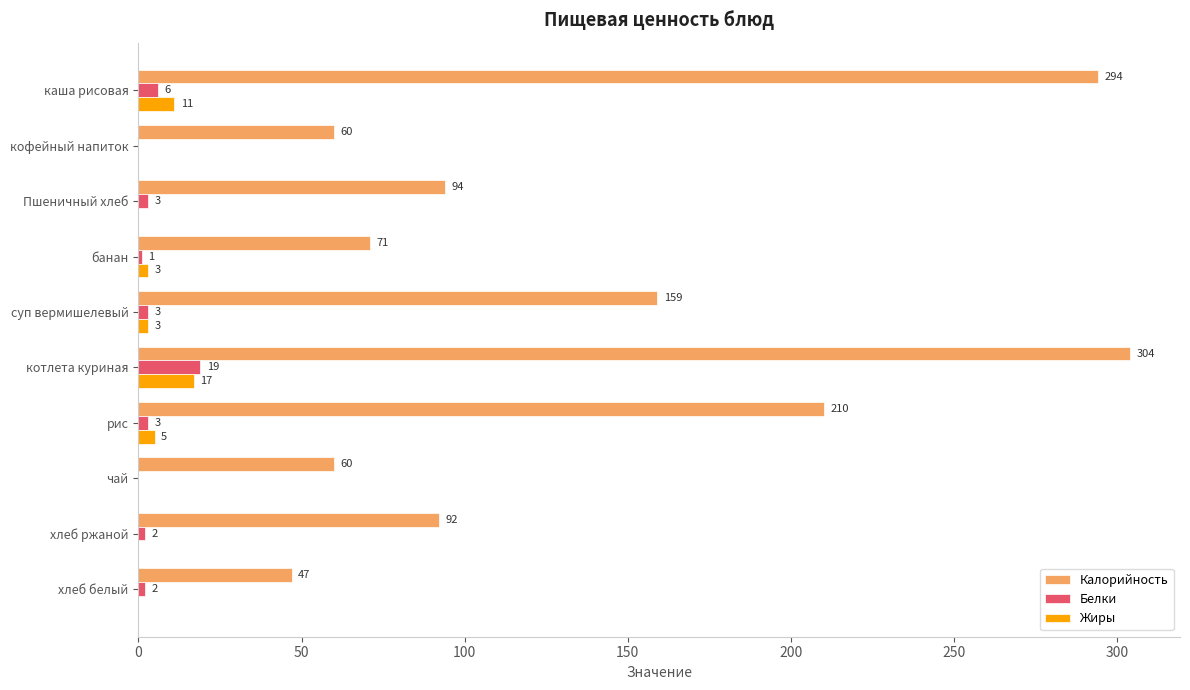

What is the total value across all series at хлеб белый?

49